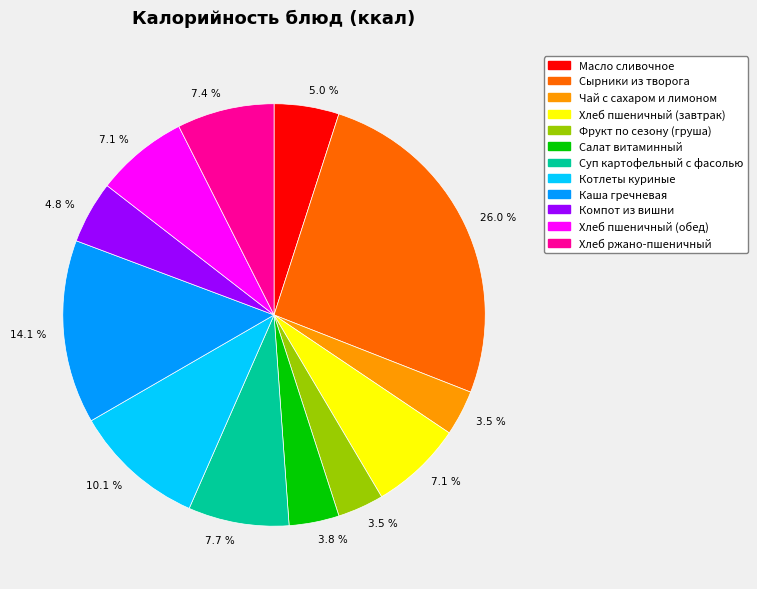

Is there a majority slice in this chart?

No